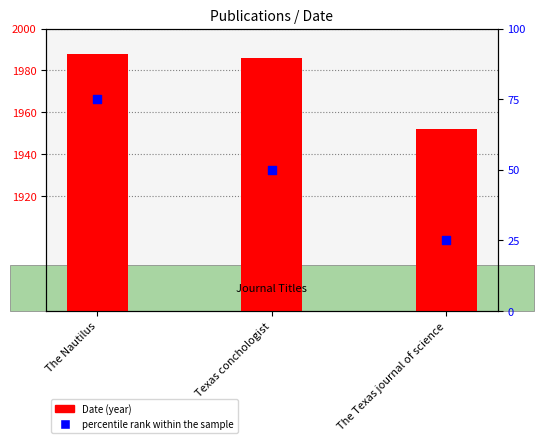

Is the value of Date (year) at Texas conchologist greater than the value of percentile rank within the sample at Texas conchologist?

Yes